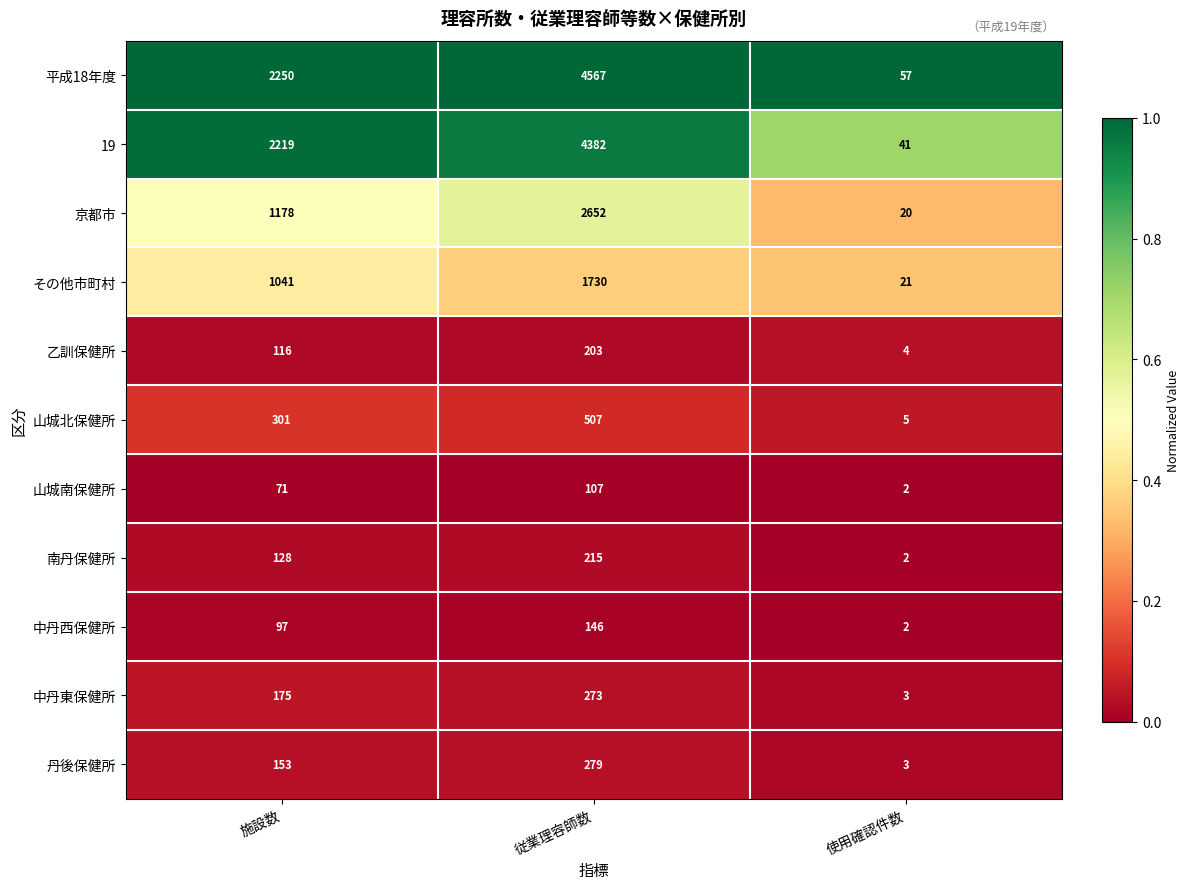

True or false: 山城北保健所 has a value of 507 at 従業理容師数.

True